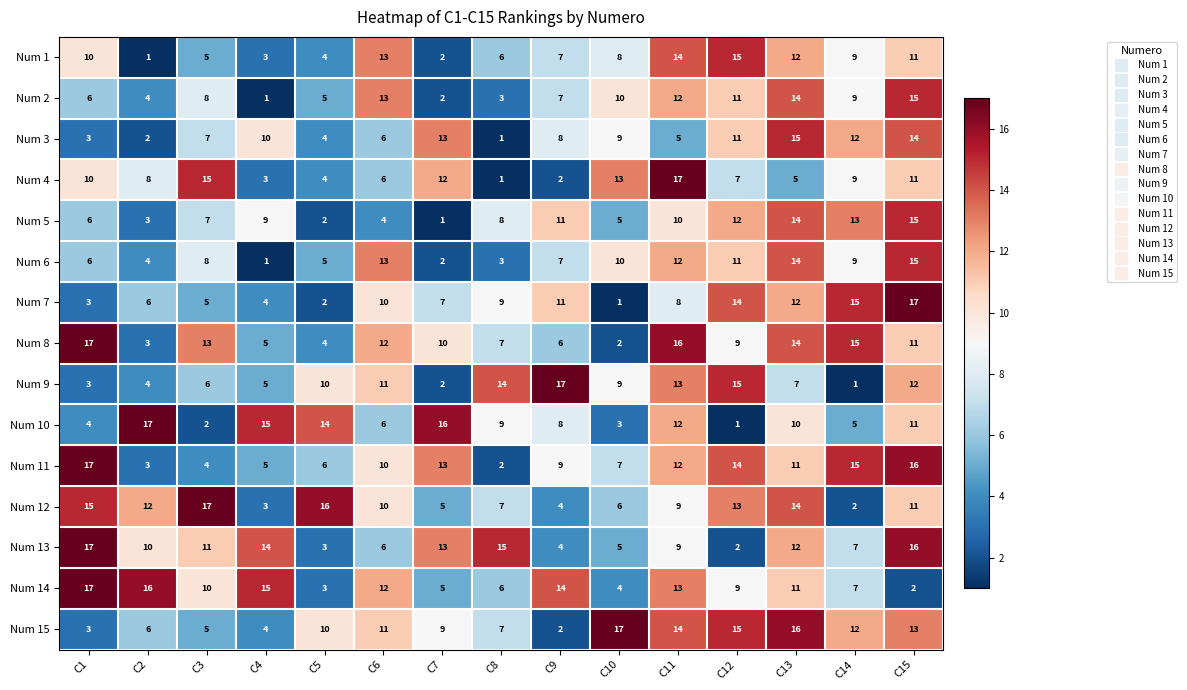

What is the total value across all series at C10?

109